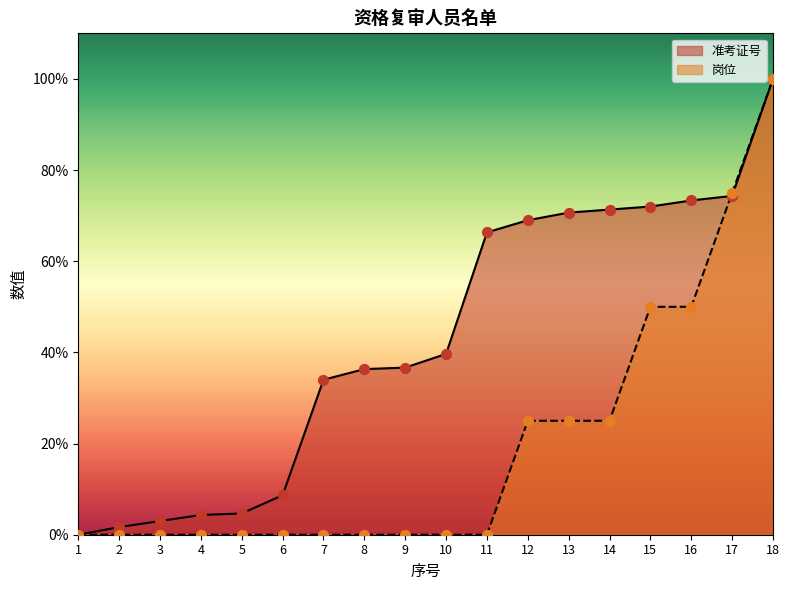

What is the total value across all series at 9?

36.7